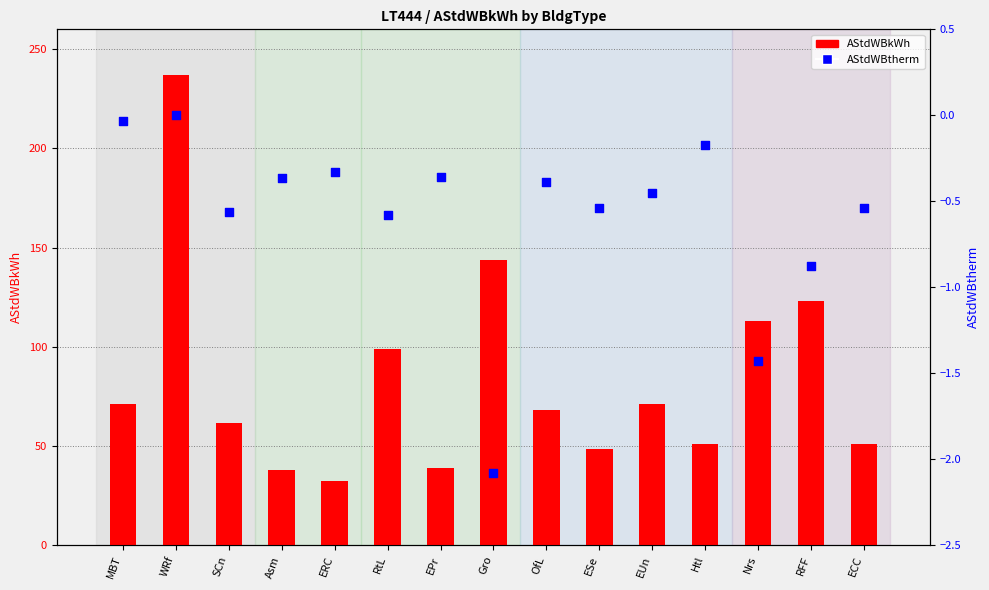

Which series reaches the maximum Y coordinate?

AStdWBkWh